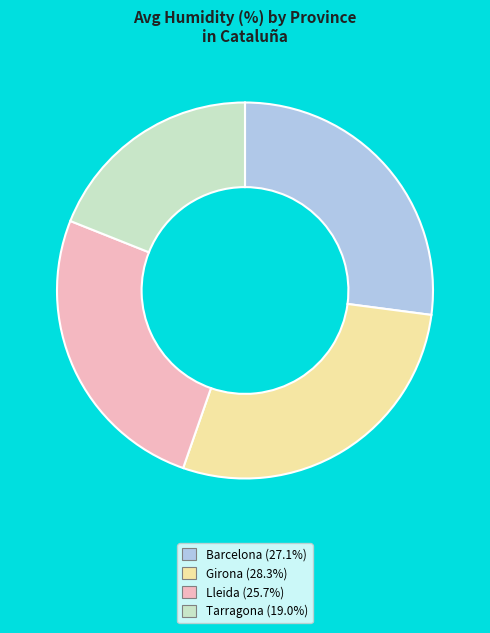

Approximately how many times larger is the value at Lleida compared to Tarragona?

1.4